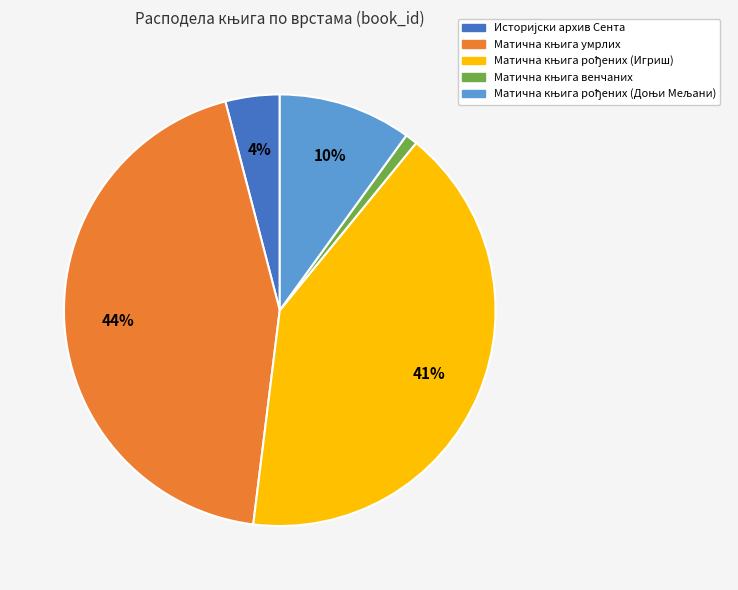

To the nearest percent, what is the average slice percentage?

20%